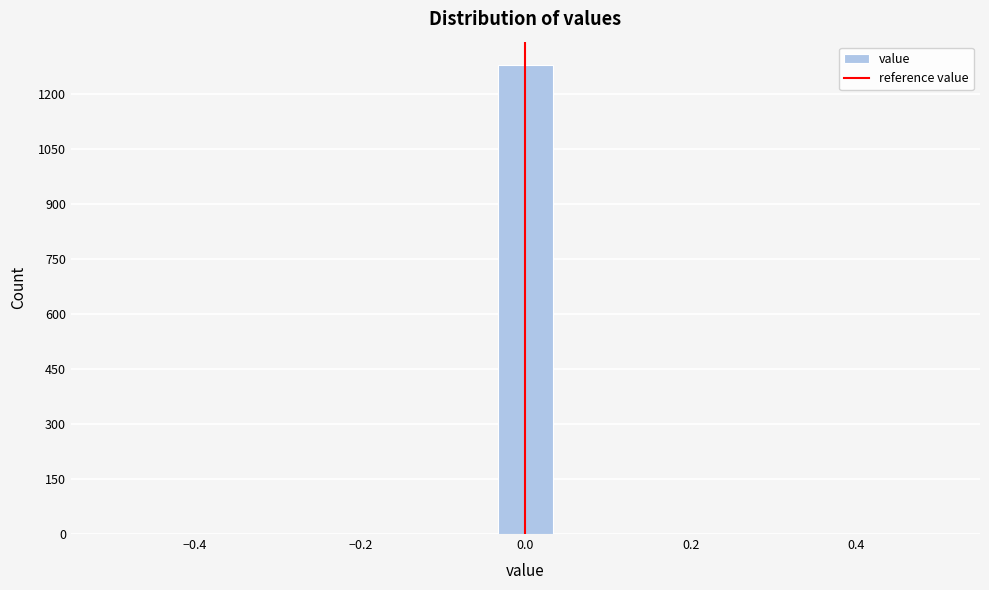

Around what value on the x-axis is the tallest bar? Give the approximate position of its centre, as read against the axis.

0.00